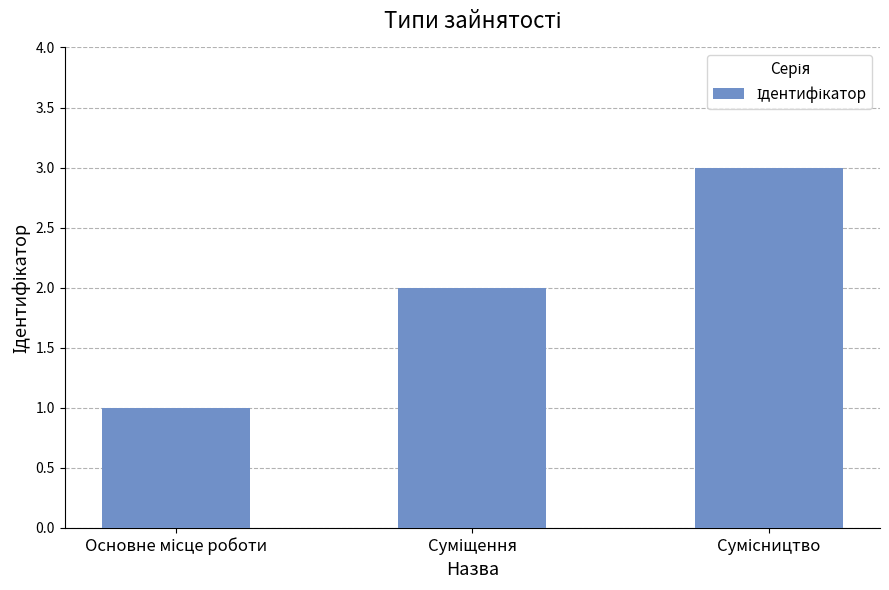

What is the maximum value shown in the chart?

3